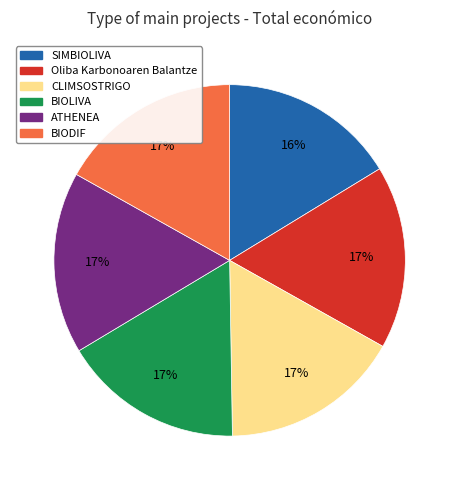

To the nearest percent, what is the difference between the largest and smallest slice percentages?

1%